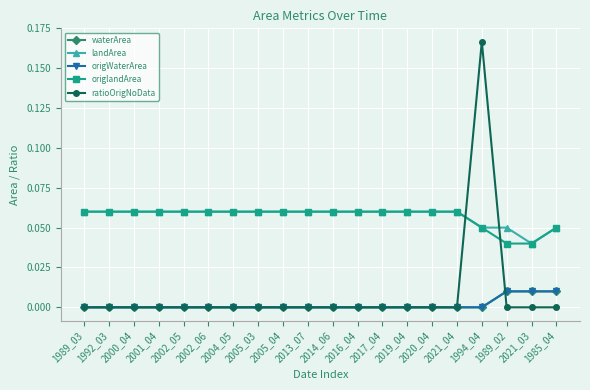

Is this an area chart (filled region under the line)?

No